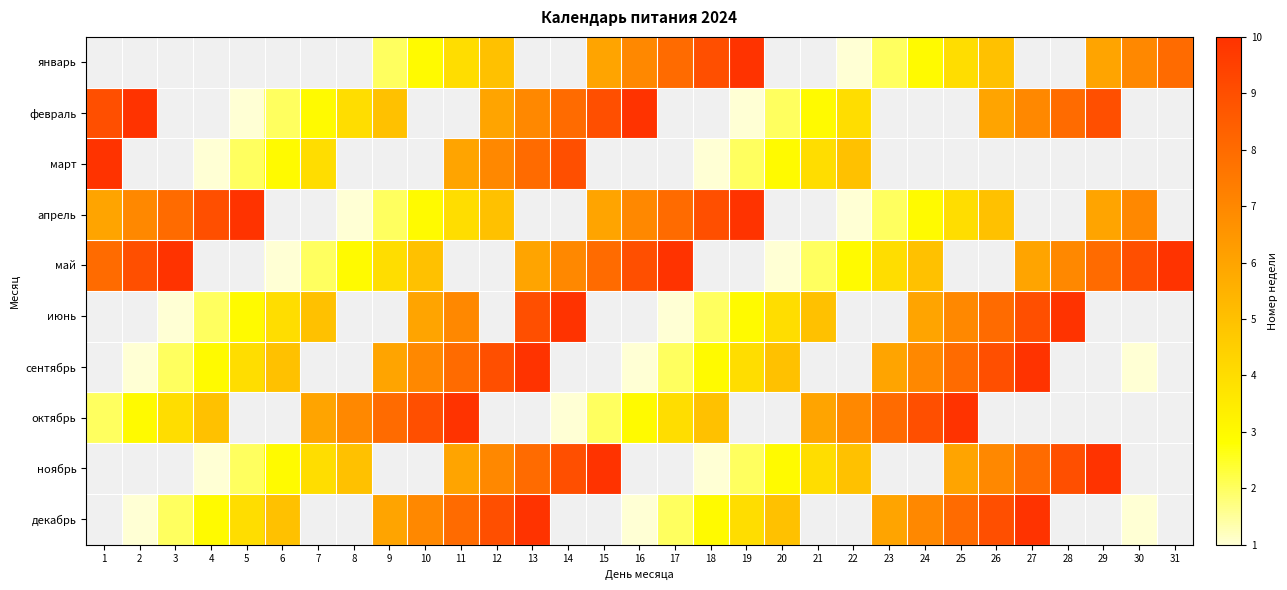

How many values in ноябрь are above zero?

20